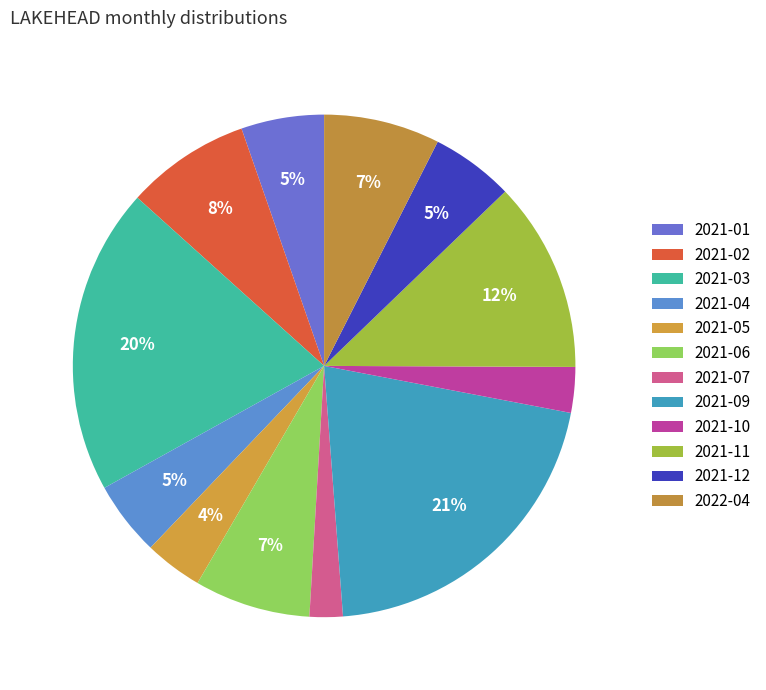

Count the number of slices in the pie.

12